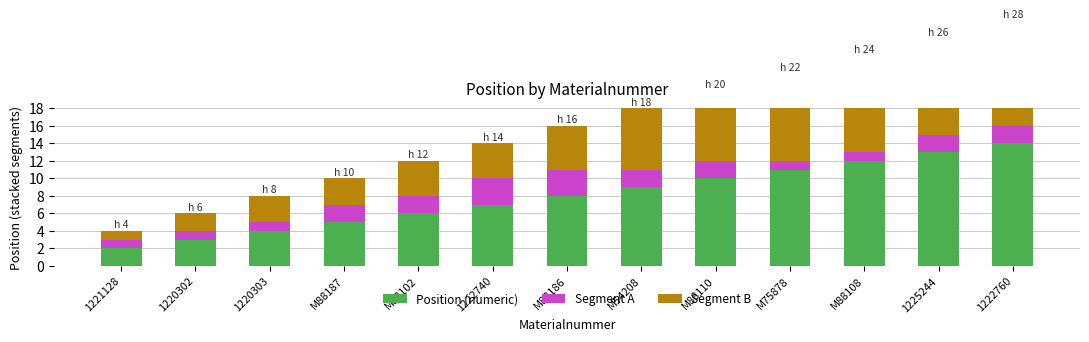

List the series in order of their peak value, lowest first.

Segment A, Segment B, Position (numeric)